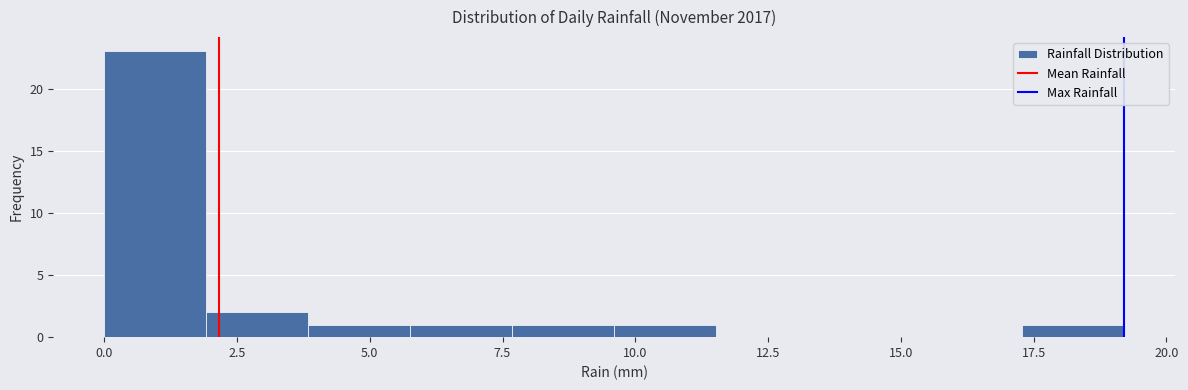

Read against the x-axis, roughly where is the centre of the tallest bar?

1.0